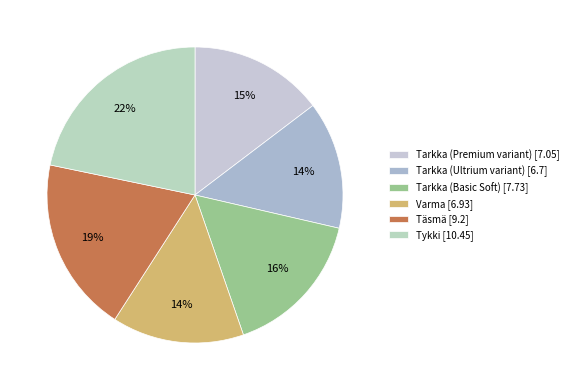

The Täsmä slice represents 14% of the pie. True or false?

False